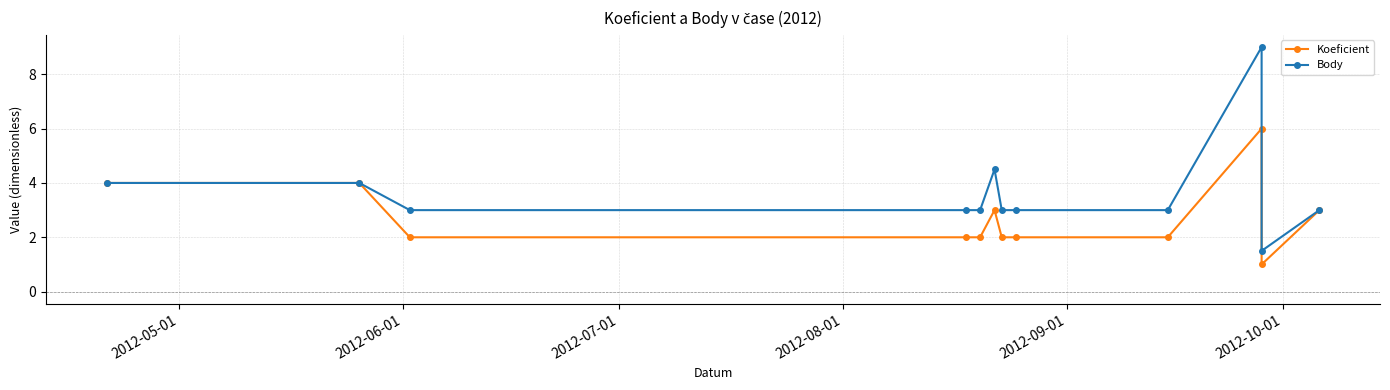

What is the maximum value for Body?

9.0